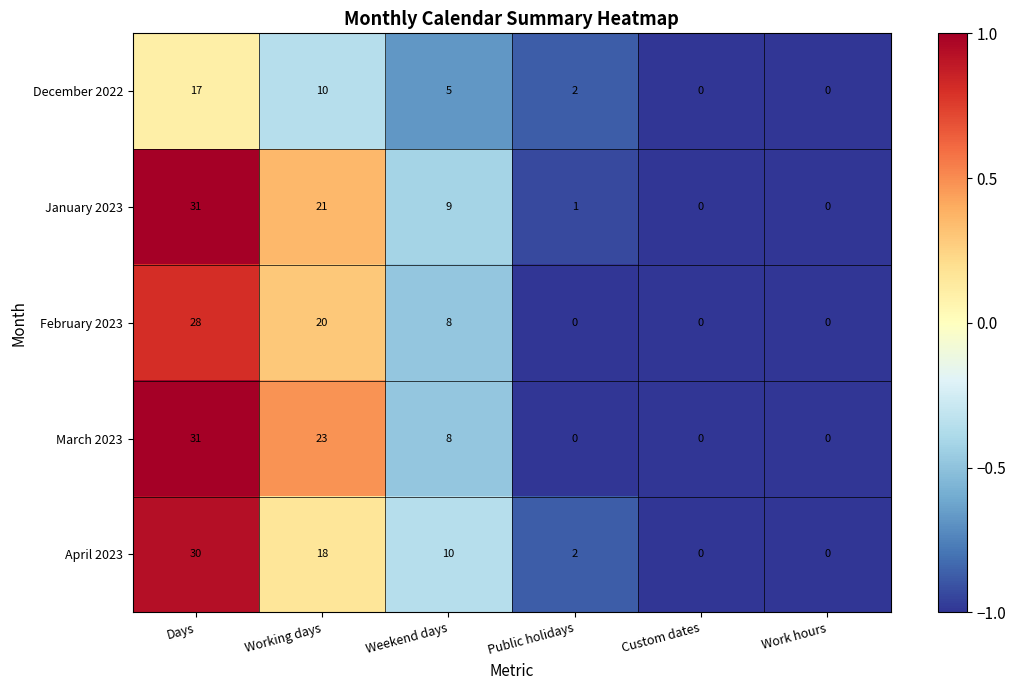

How many data points does each series have?

6